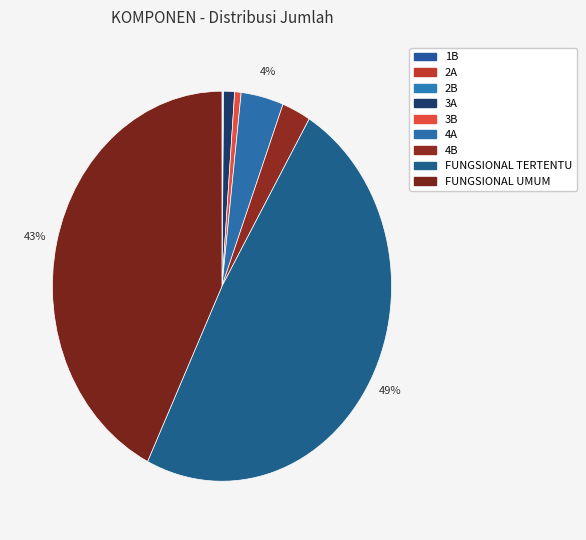

What is the change in value from 2A to 3A?

+522